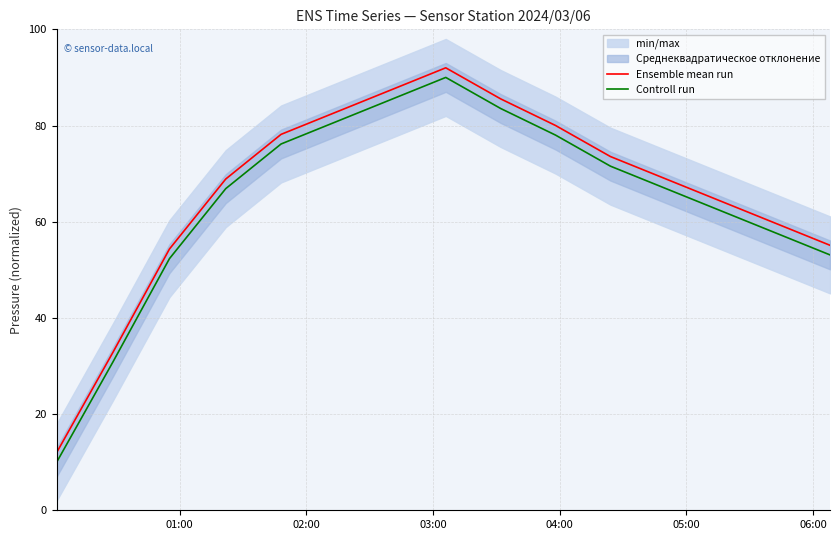

True or false: Controll run and Ensemble mean run cross at least once.

False